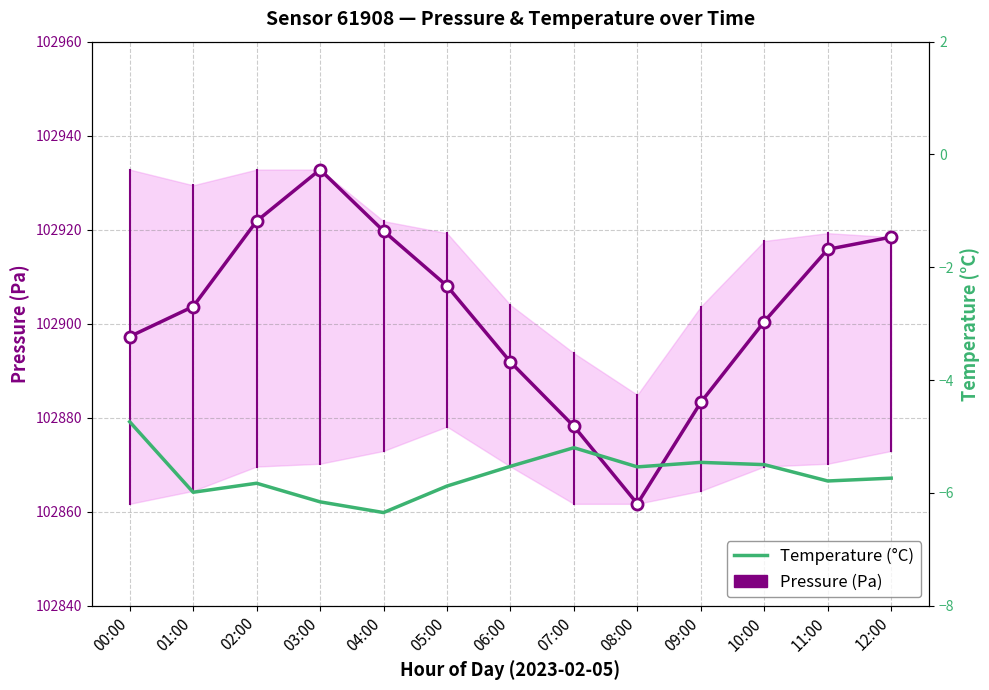

At which label does Temperature (°C) reach its peak?

00:00